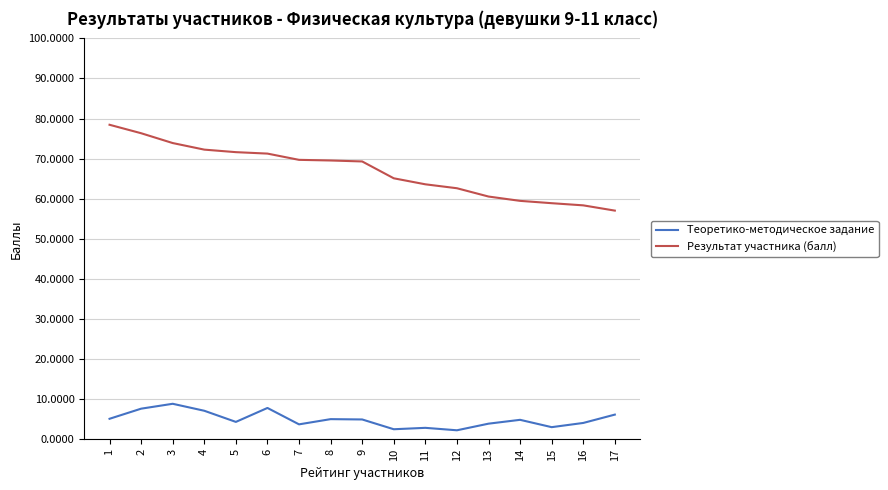

What is the greatest value displayed?

78.5